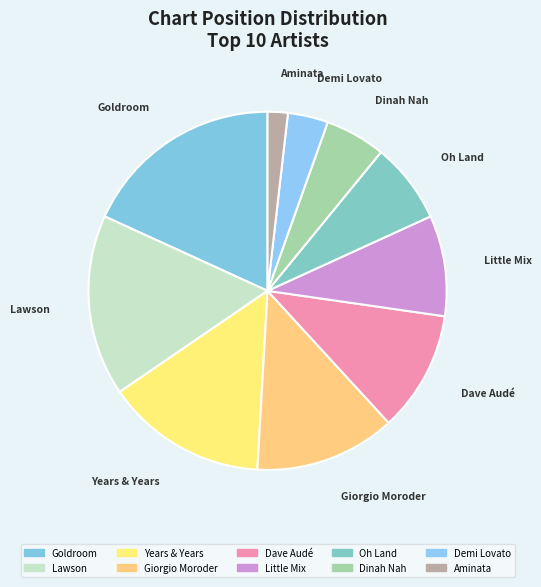

The Demi Lovato slice represents 4% of the pie. True or false?

True